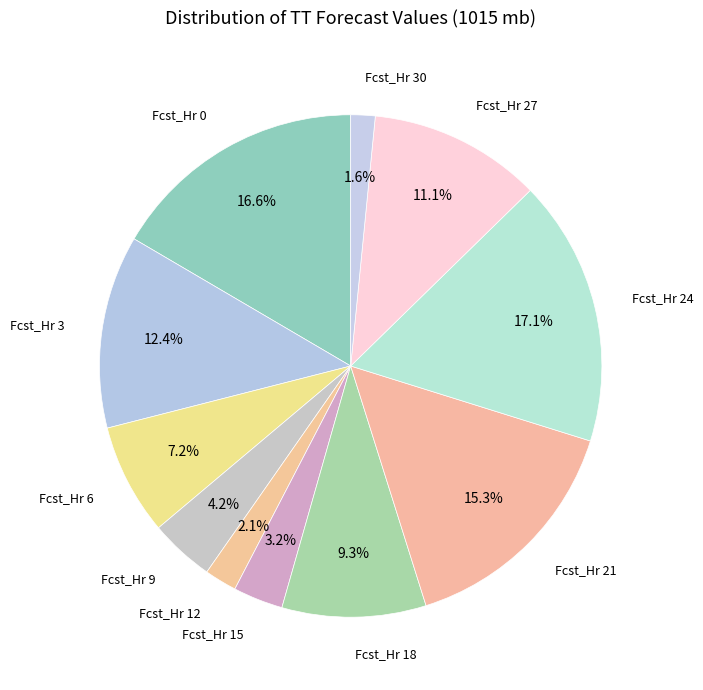

Count the number of slices in the pie.

11